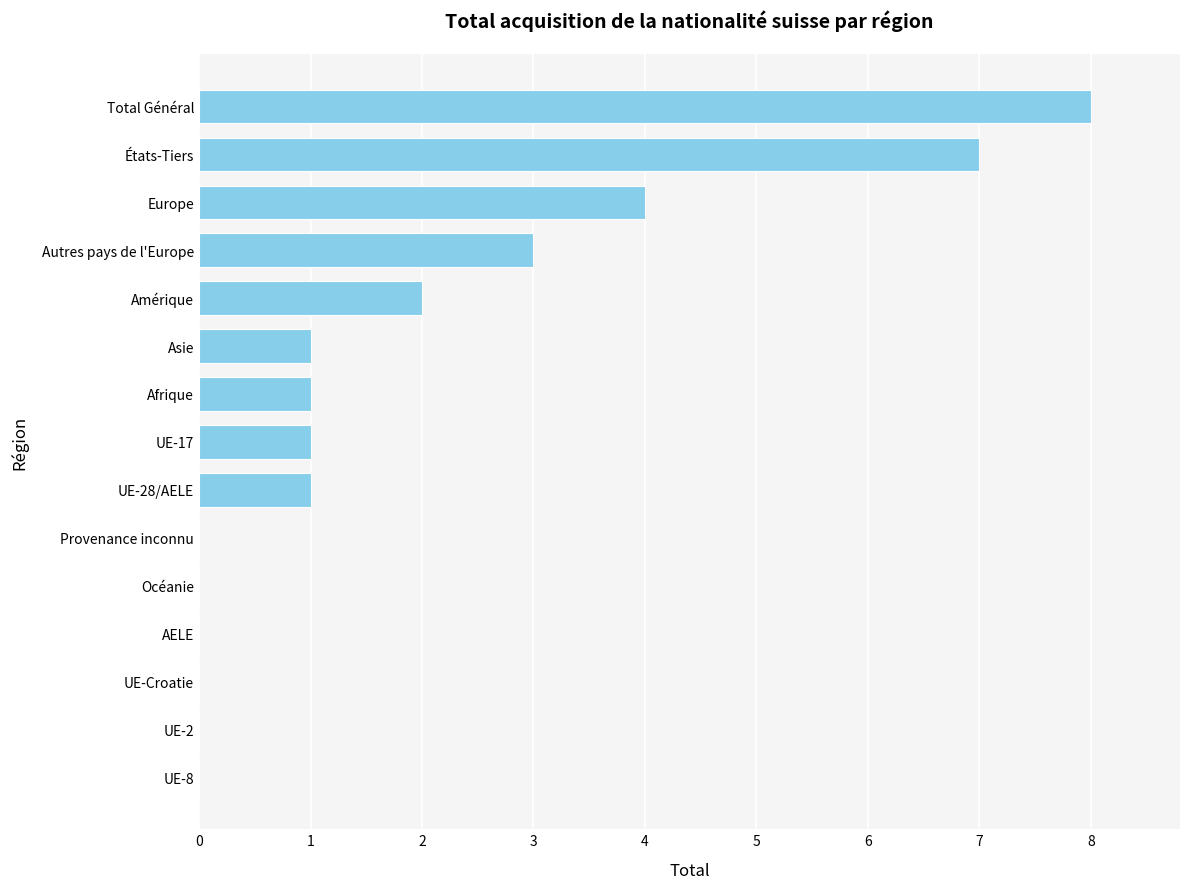

What is the change in value from Provenance inconnu to Autres pays de l'Europe?

+3